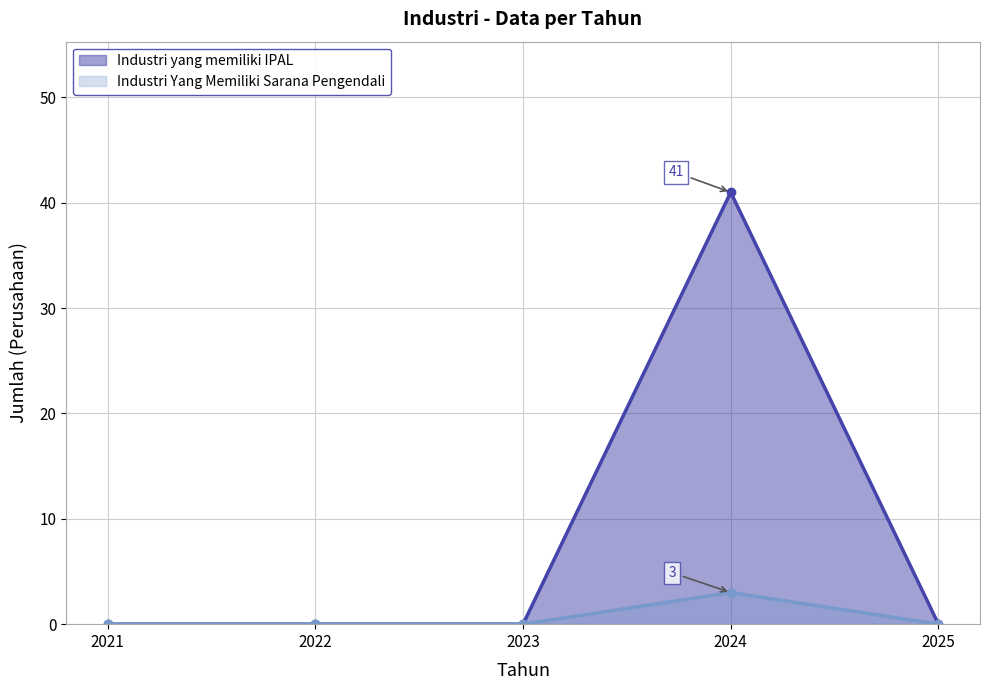

Where is Industri Yang Memiliki Sarana Pengendali nearest to the value 1?

2021